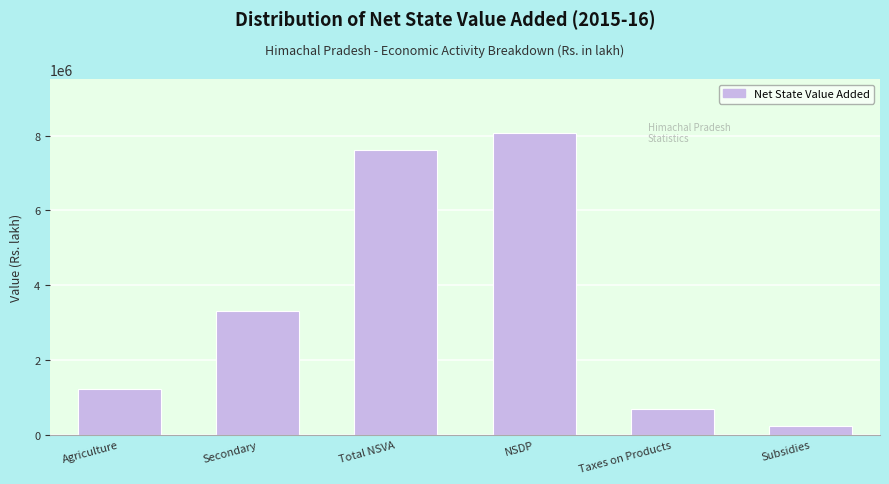

Reading right to left, extract all data points from this chart.

250135.5	684976.0	8056291.6	7621451.1	3303623.5	1230902.8